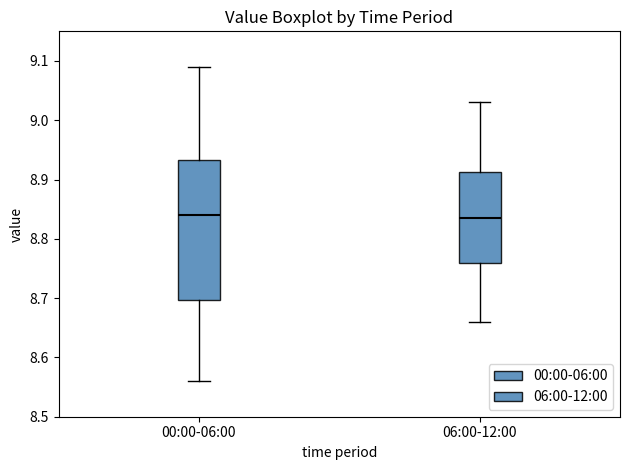

Where is the lower edge of the box for 00:00-06:00 on the y-axis? The values are not printed on the chart, so give them approximately, as read against the axis.

8.70